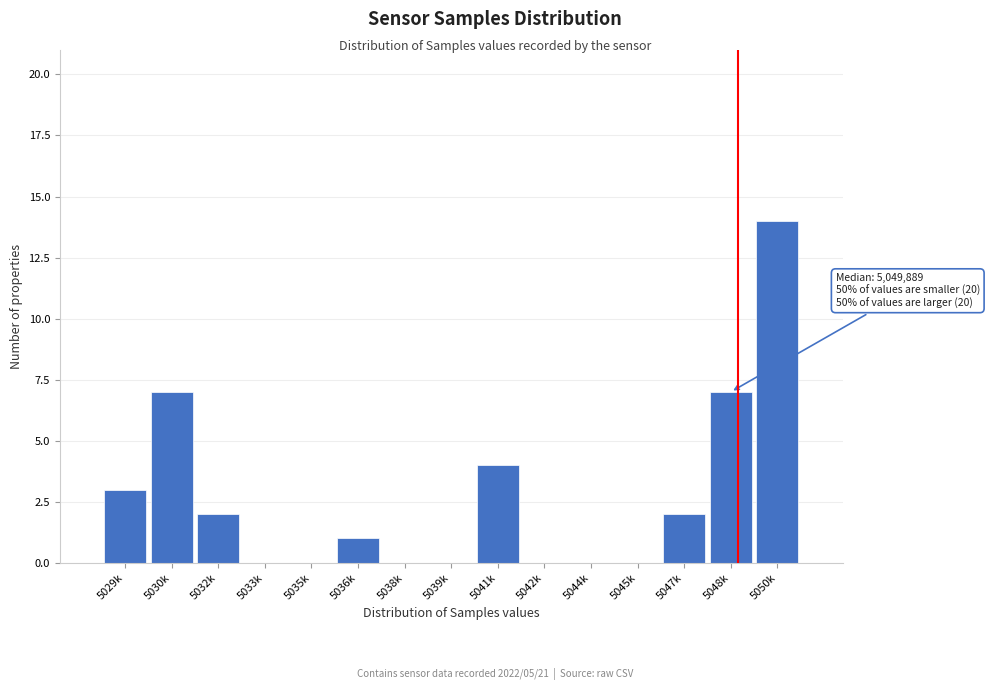

Reading left to right, transcribe all the data shown in this chart.

5029k=3	5030k=7	5032k=2	5033k=0	5035k=0	5036k=1	5038k=0	5039k=0	5041k=4	5042k=0	5044k=0	5045k=0	5047k=2	5048k=7	5050k=14